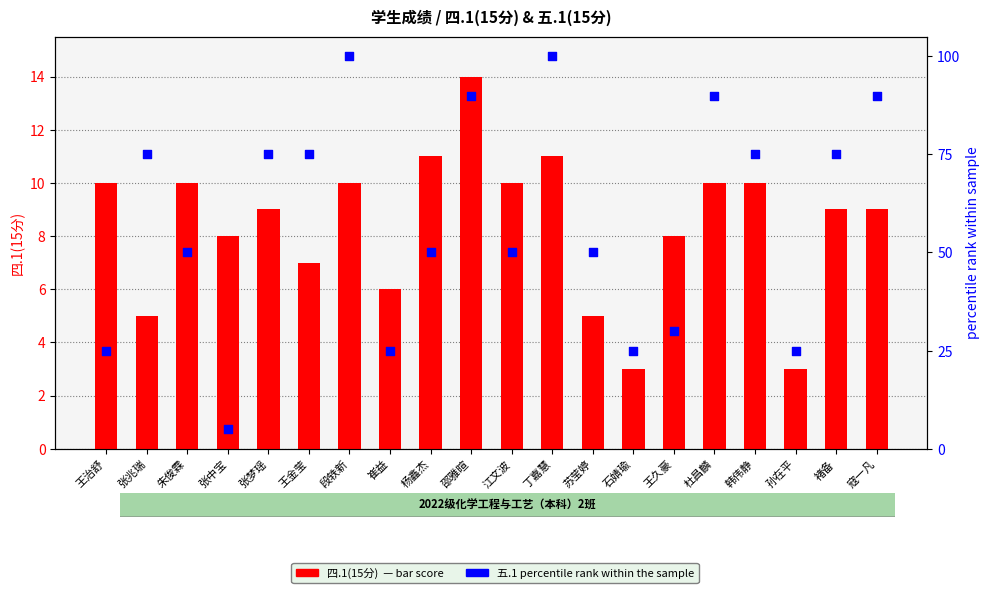

Which series has the largest total across all categories?

五.1 percentile rank